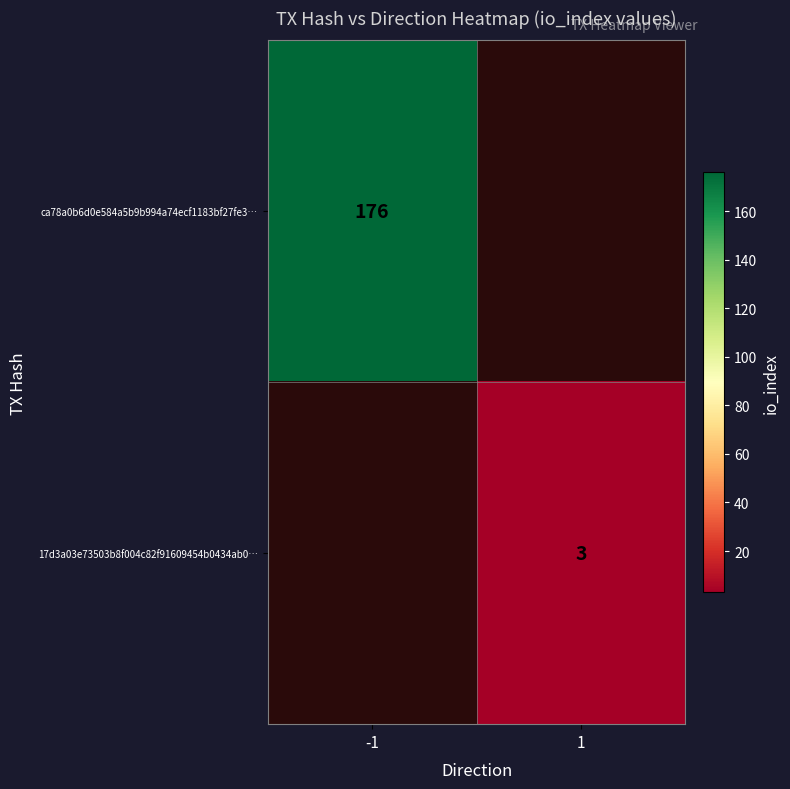

True or false: 17d3a03e73503b8f004c82f91609454b0434ab0… has a value of 3 at 1.

True